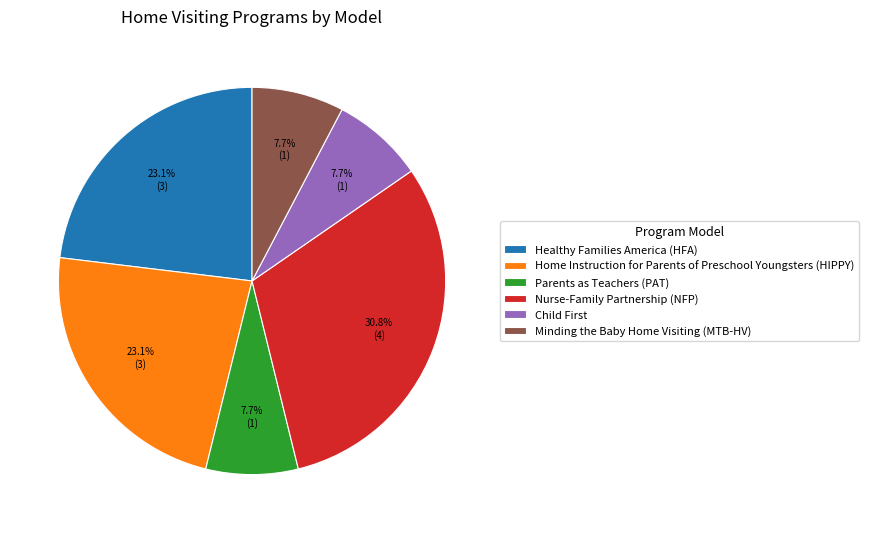

Count the number of slices in the pie.

6